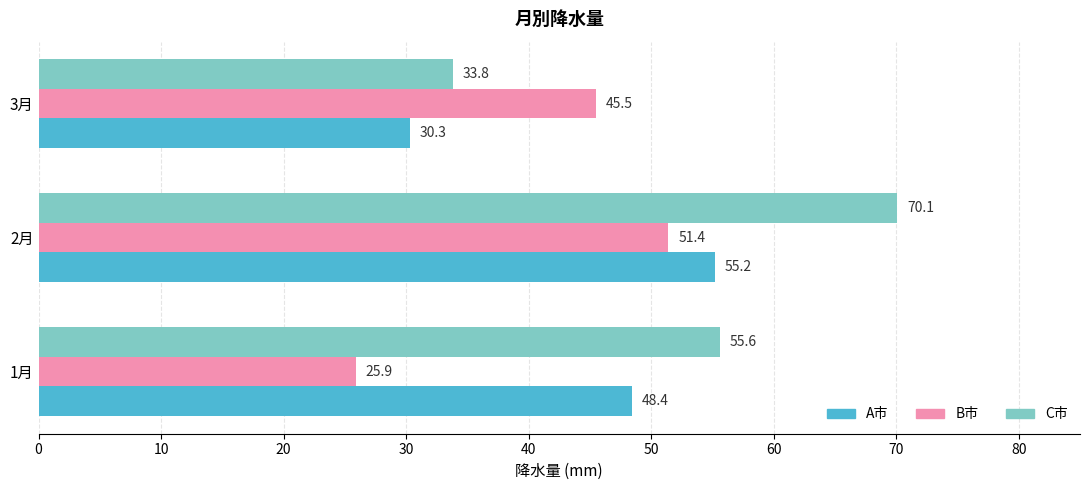

Which series has the largest range (max minus min)?

C市